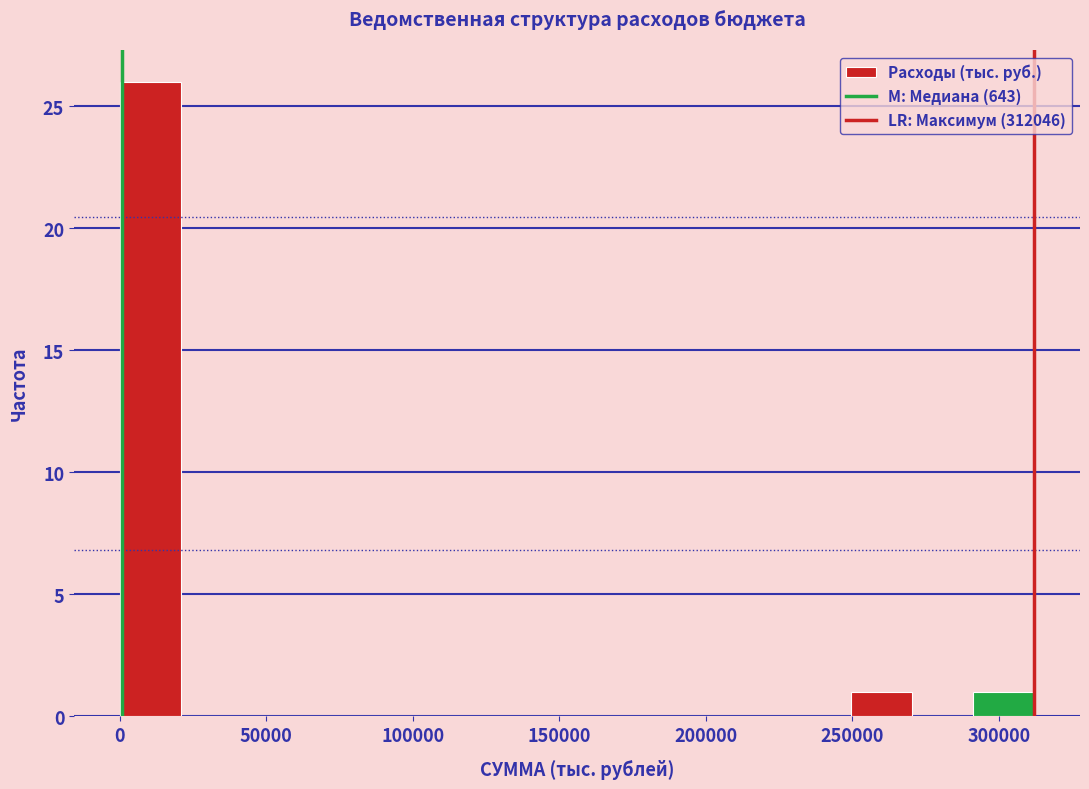

What is the height of the bar covering 0 to 20000 on the x-axis? Neither the bar edges nor the heights are printed on the chart, so give them approximately, as read against the axes.

26